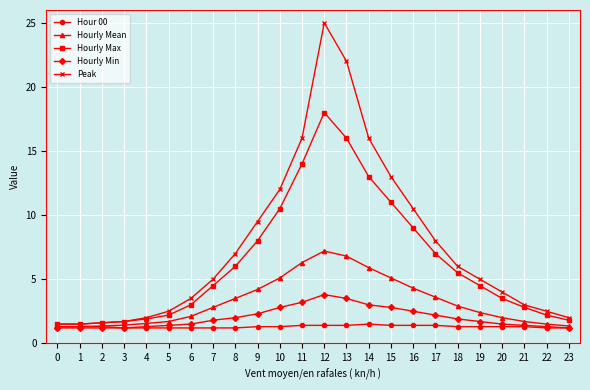

Which series has the largest range (max minus min)?

Peak